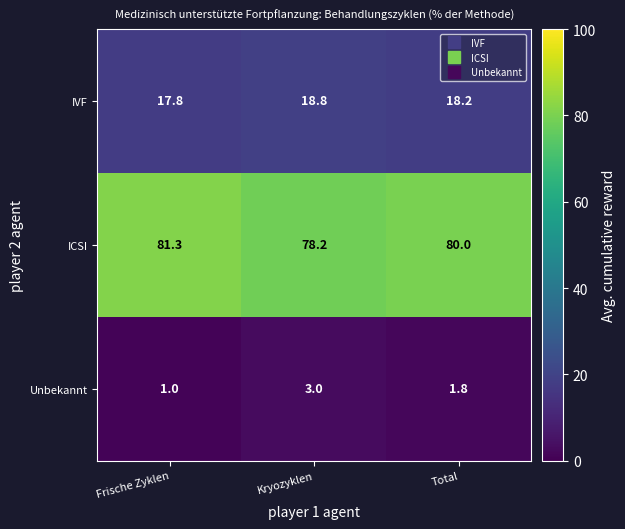

What is the difference between the highest and lowest values at Kryozyklen?

75.2